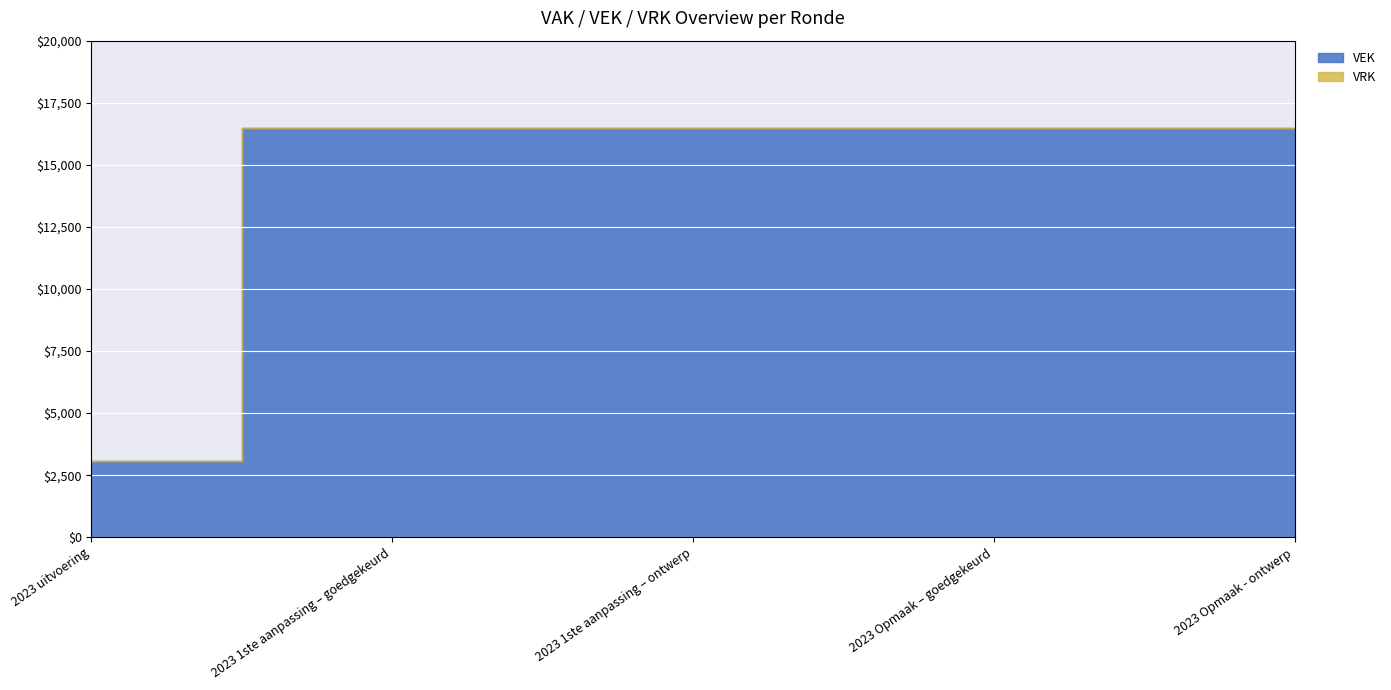

What is the spread (max minus min) of values at 2023 Opmaak – goedgekeurd?

16500